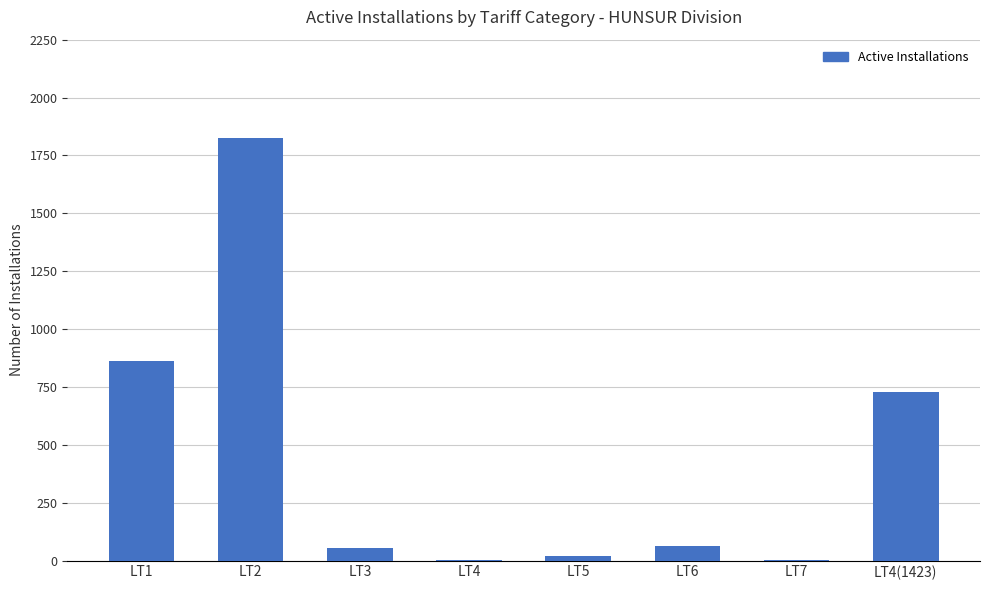

Is it true that the value at LT4(1423) is 728?

True